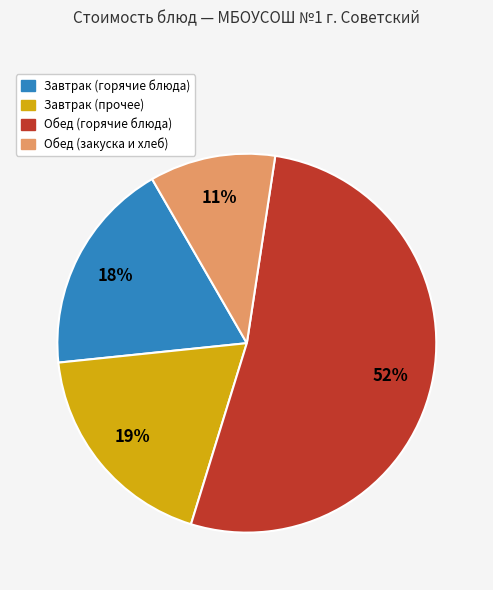

Count the number of slices in the pie.

4